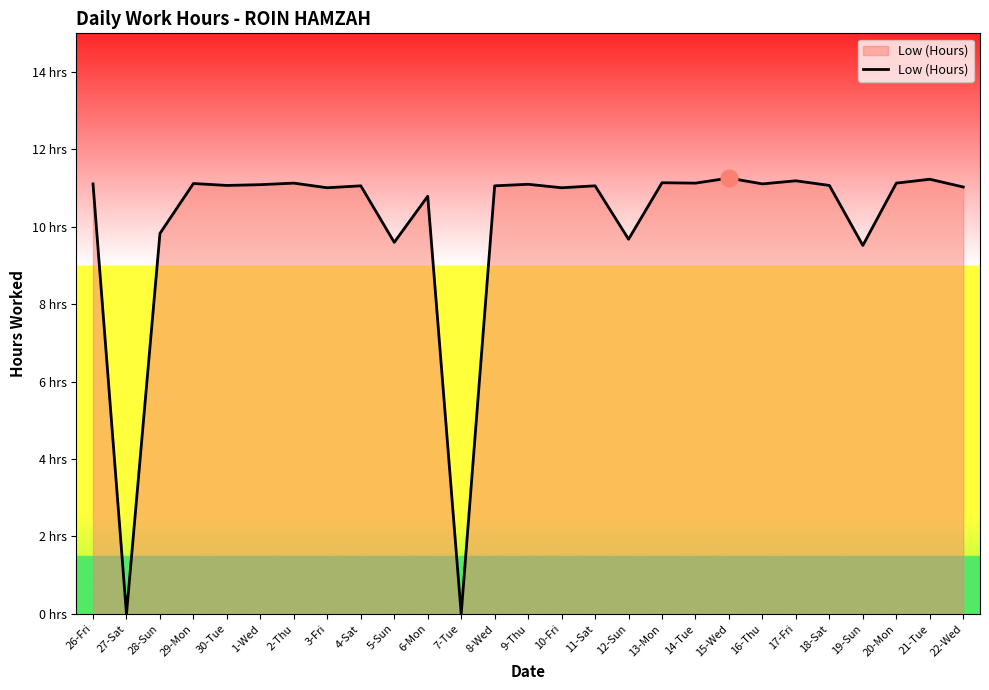

Does the chart have visible grid lines?

No